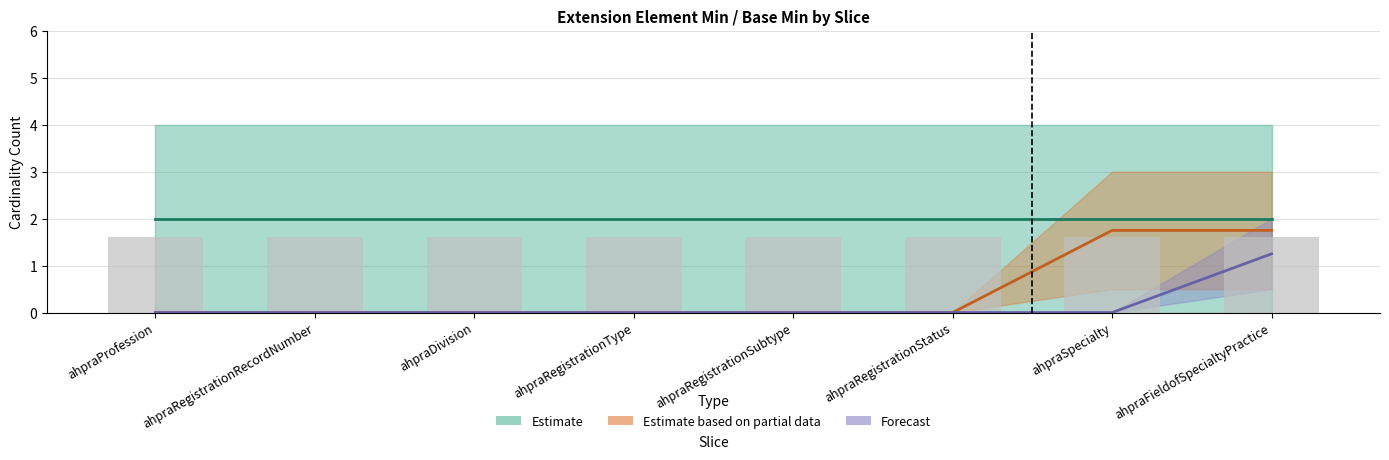

How many distinct data groups are displayed?

3